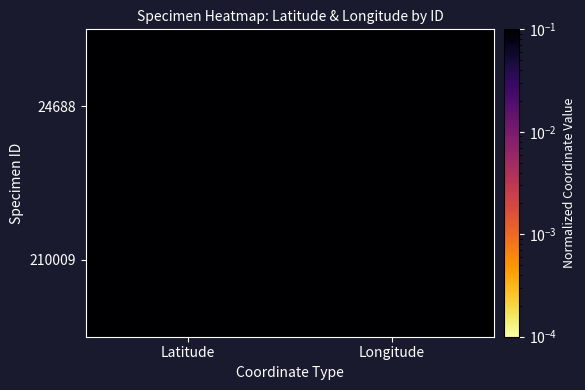

Between Latitude and Longitude, which is larger?

Longitude